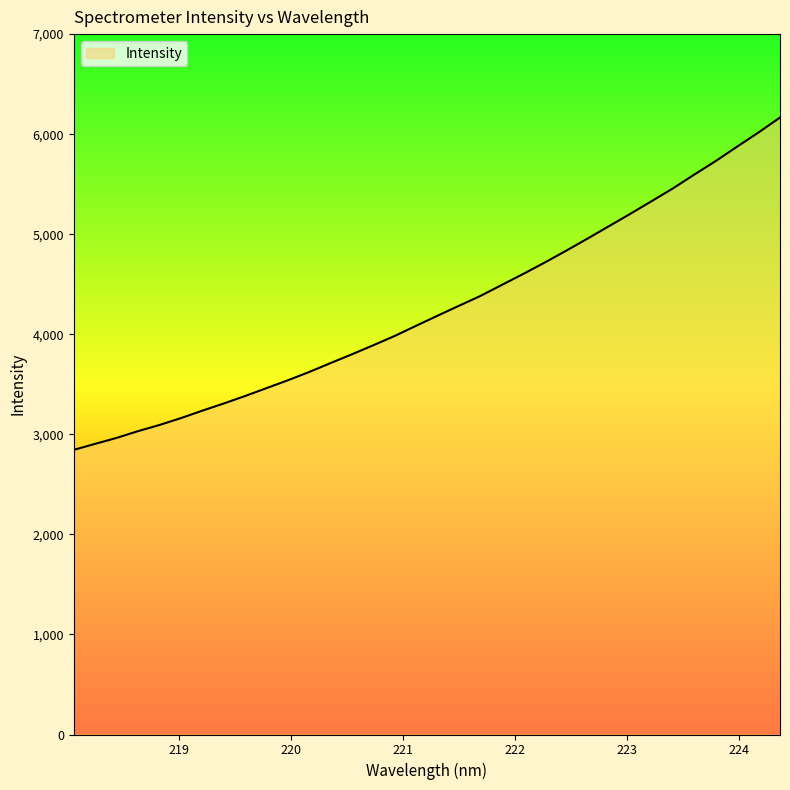

What is the smallest value displayed?

2845.1